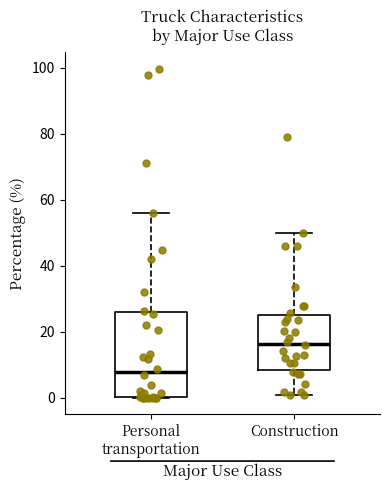

Reading left to right, read every box against the y-axis: the position of its median line, the range the box covers, and the ends of its whiskers. The values are not printed on the chart, so give them approximately, as read against the axis.

Personal transportation: median 8, box 0 to 26, whiskers 0 to 56
Construction: median 16, box 8 to 26, whiskers 0 to 50